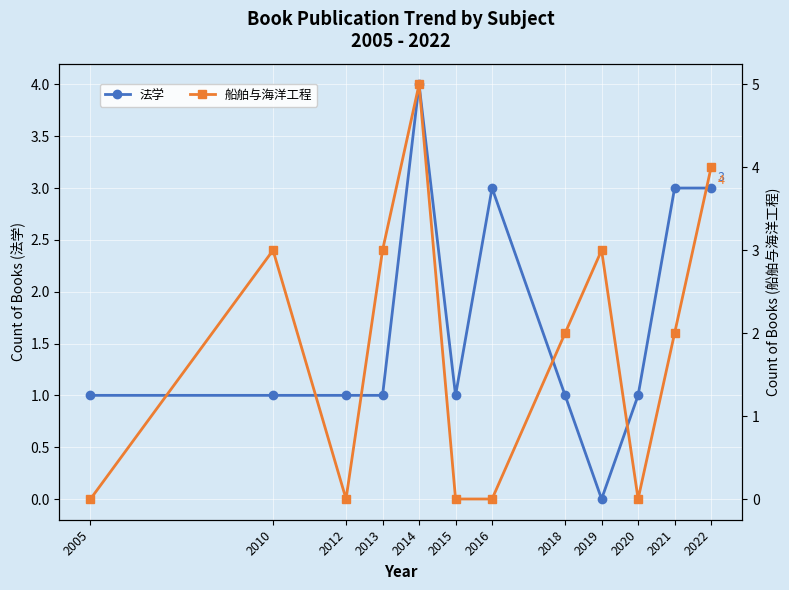

At which category does 船舶与海洋工程 reach its first local peak?

2010